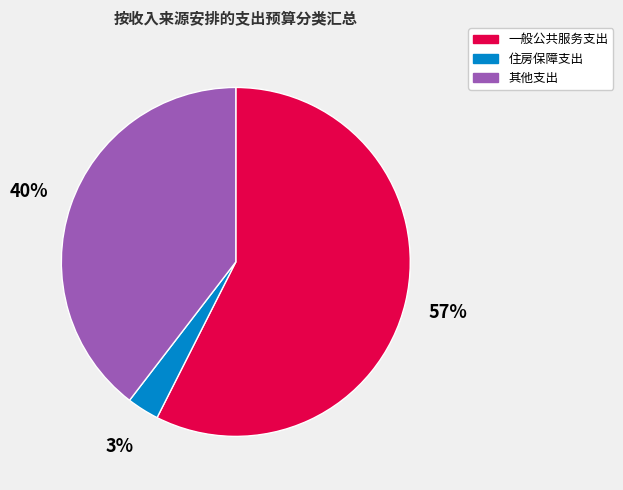

Between 其他支出 and 住房保障支出, which is larger?

其他支出